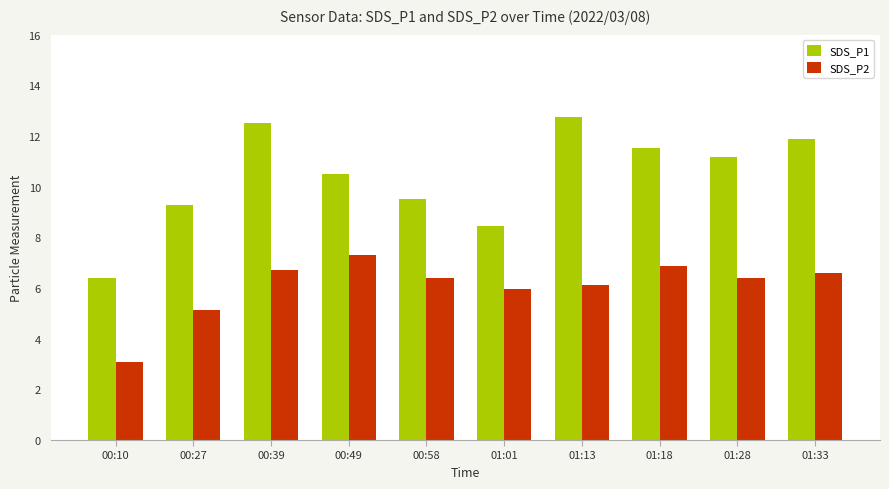

Read the SDS_P2 value at 01:28.

6.4